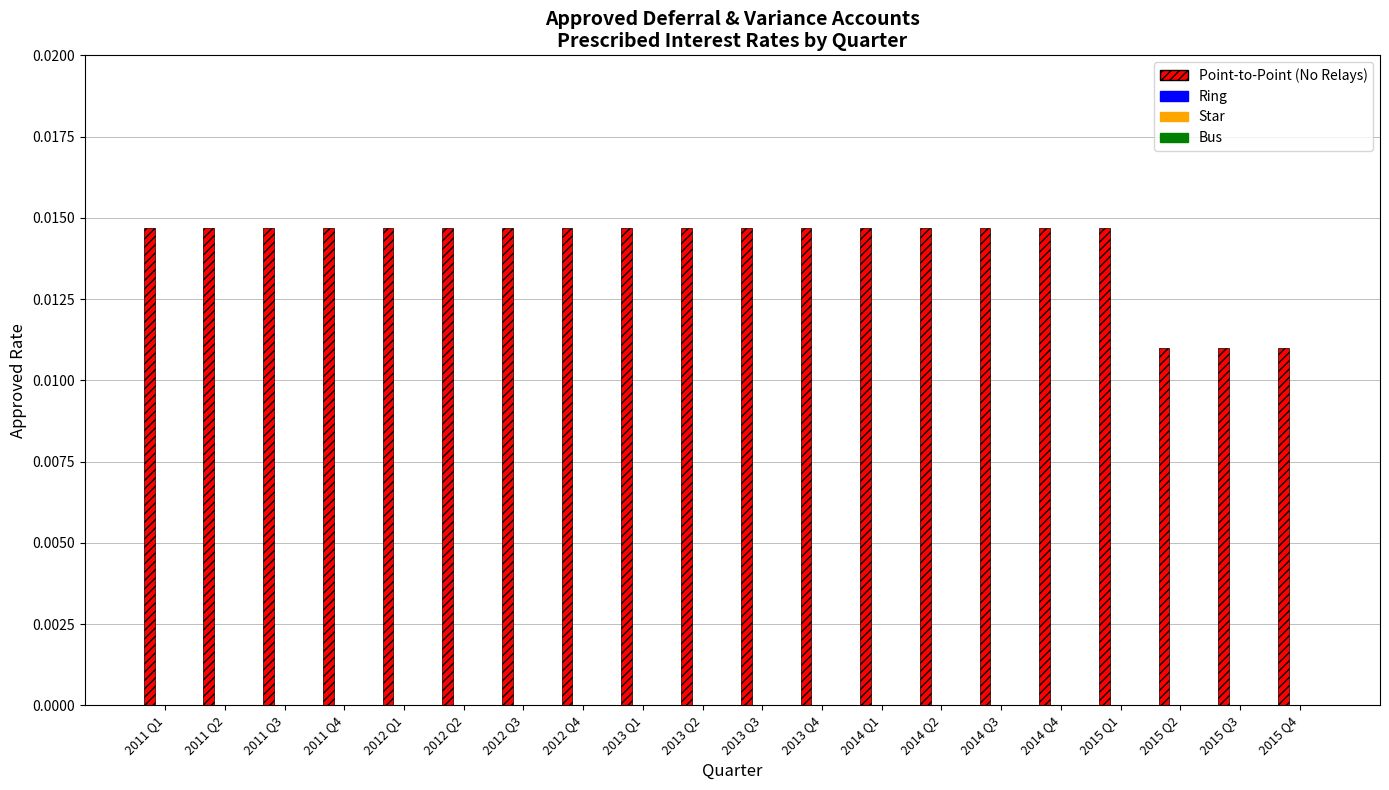

What is the sum of all values?

0.3